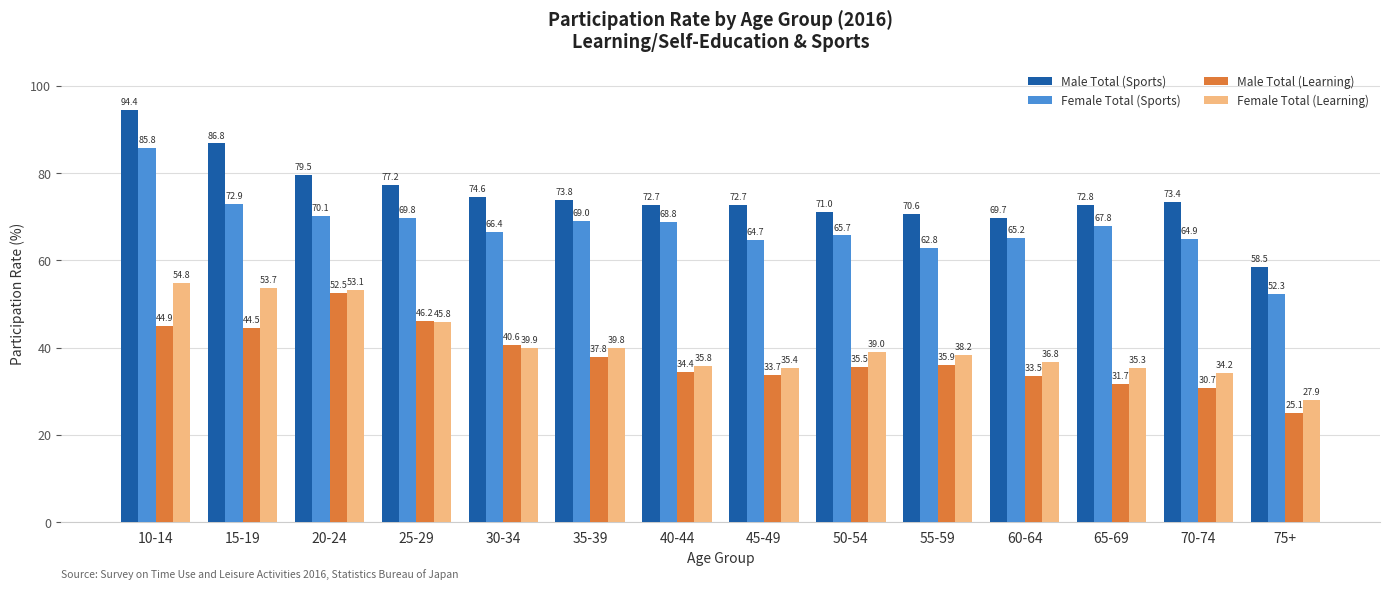

What is the difference between the second highest and minimum values in the Female Total (Learning) series?

25.8